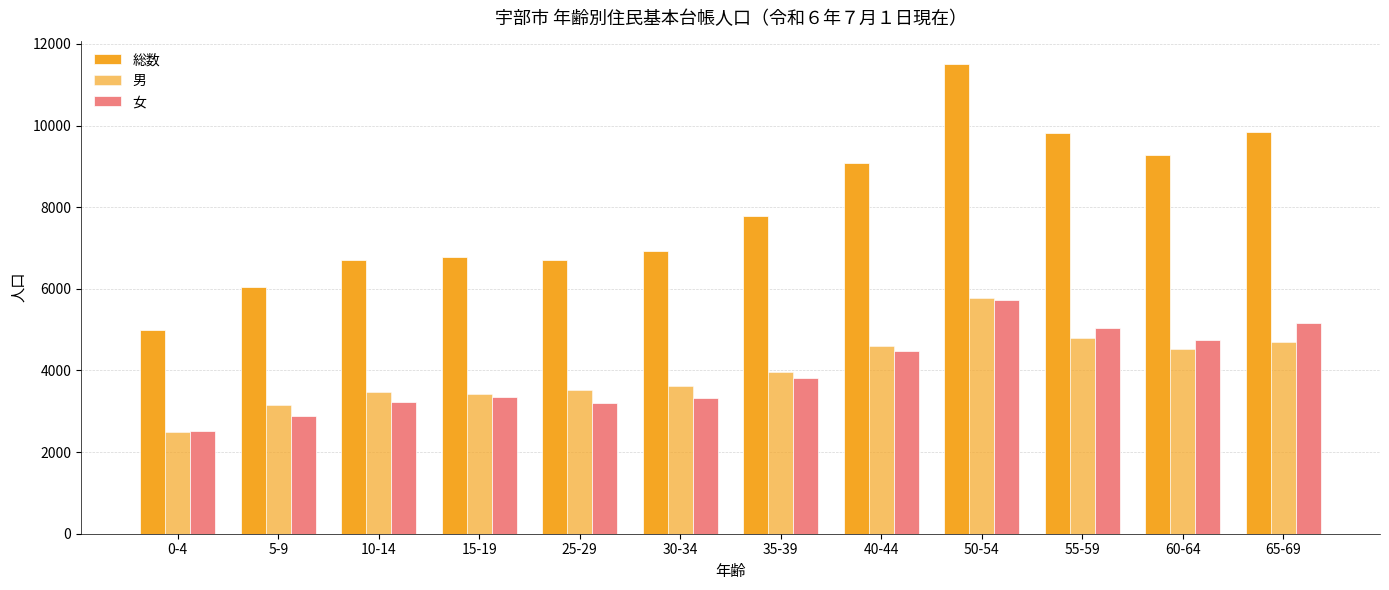

What is the difference between the highest and lowest values at 65-69?

5153